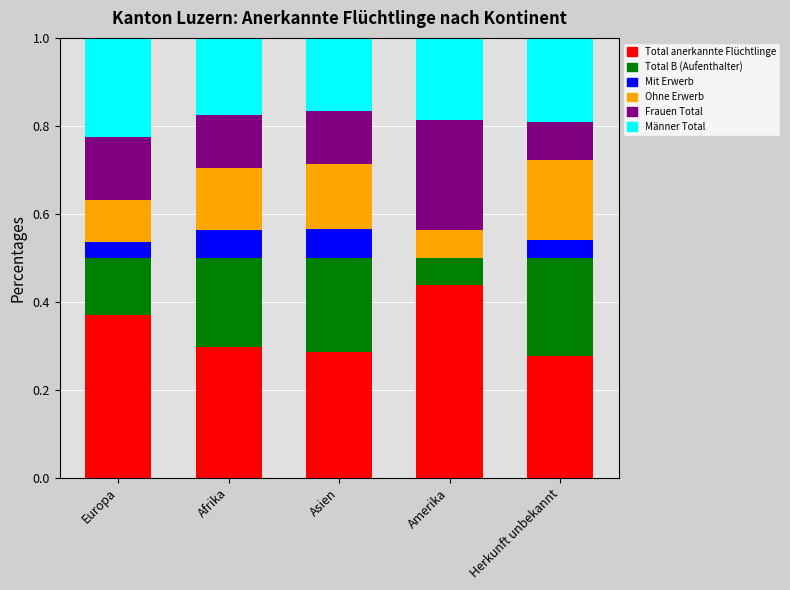

What is the sum of the Total anerkannte Flüchtlinge values at Amerika and Afrika?

0.7